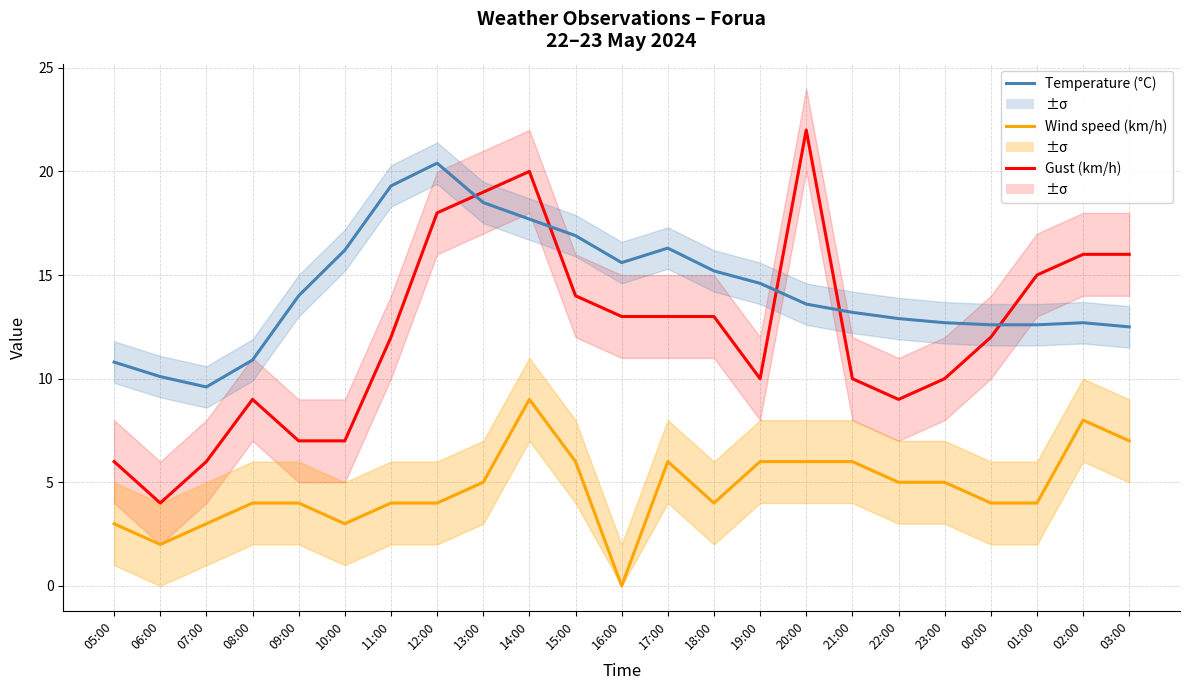

Read the Temperature (°C) value at 23:00.

12.7